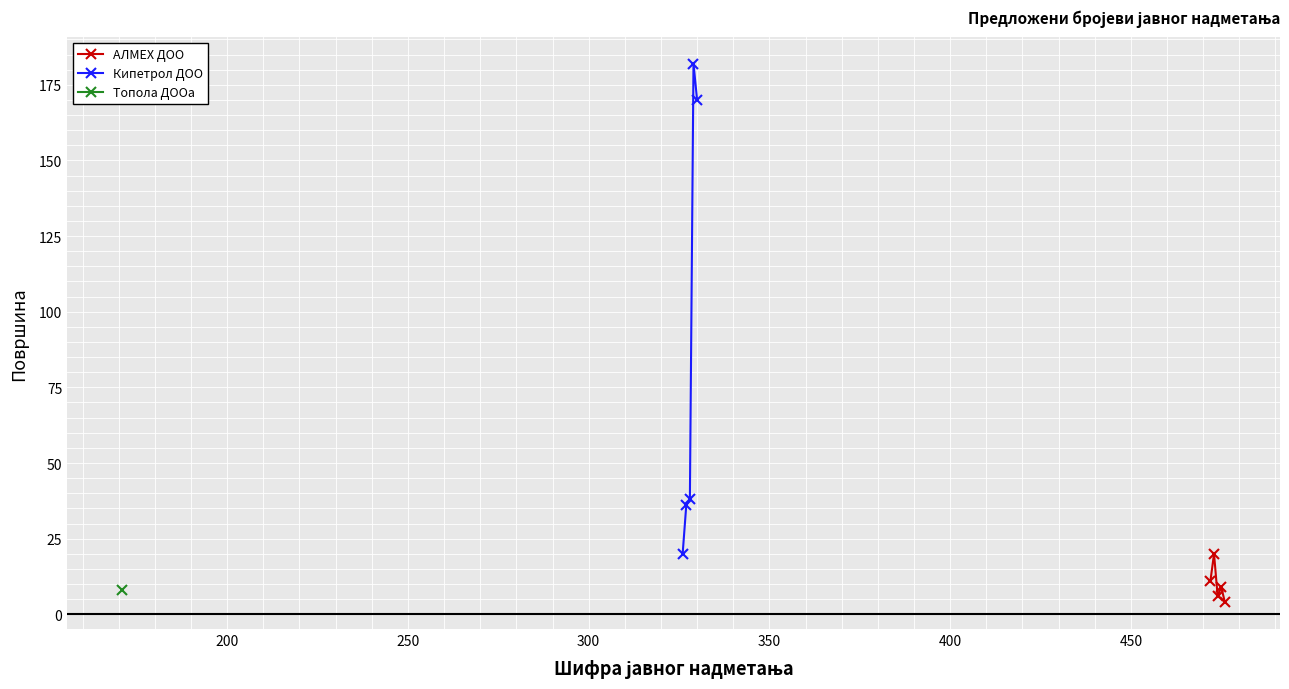

True or false: Кипетрол ДОО has more than 0 interior local peaks.

True